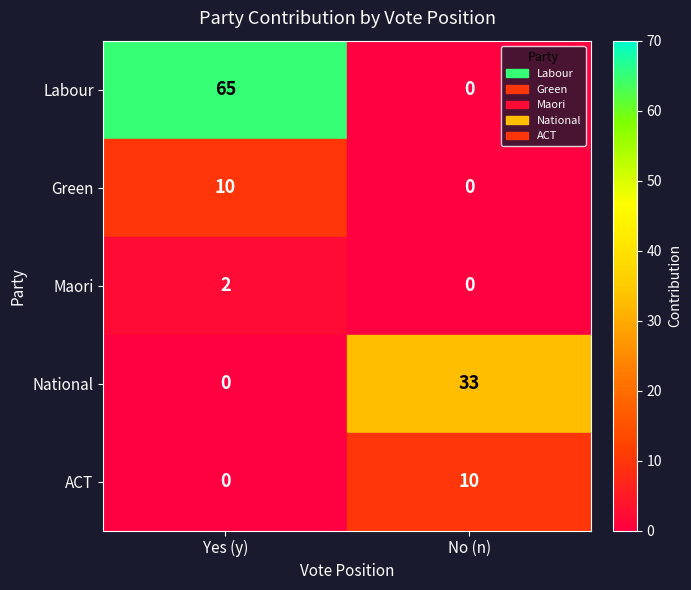

Where is Labour nearest to the value 32?

No (n)